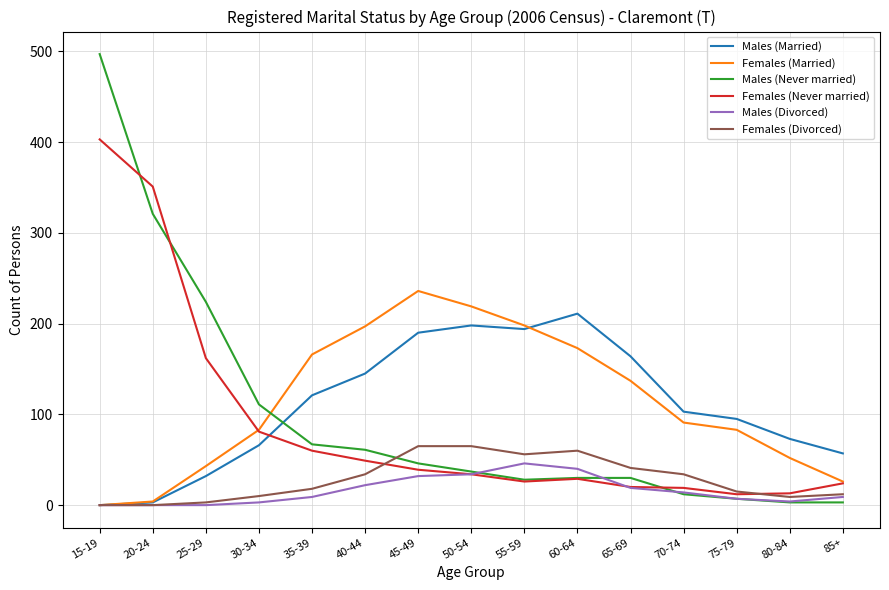

The value of Males (Never married) at 45-49 is 13. True or false?

False